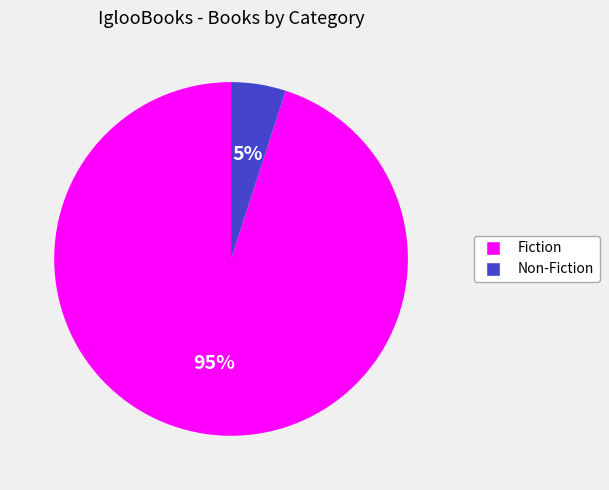

How many segments does this pie chart have?

2